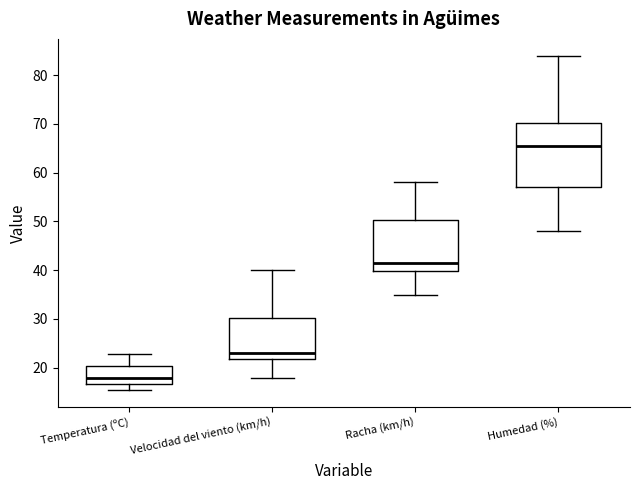

Comparing the boxes themselves (not the whiskers), which one is the tallest?

Humedad (%)